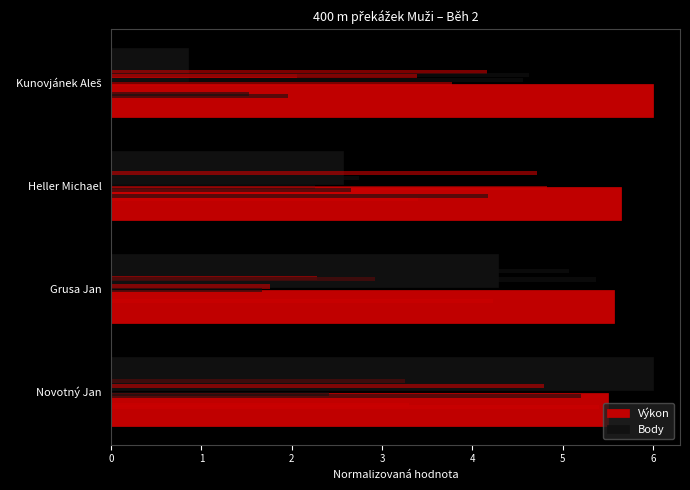

What are all the series names shown in the legend?

Výkon, Body